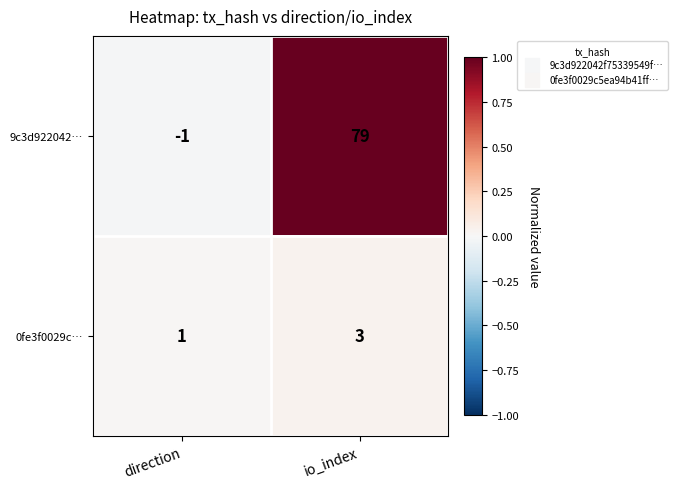

Rank the series by their average value, from lowest to highest.

0fe3f0029c…, 9c3d922042…